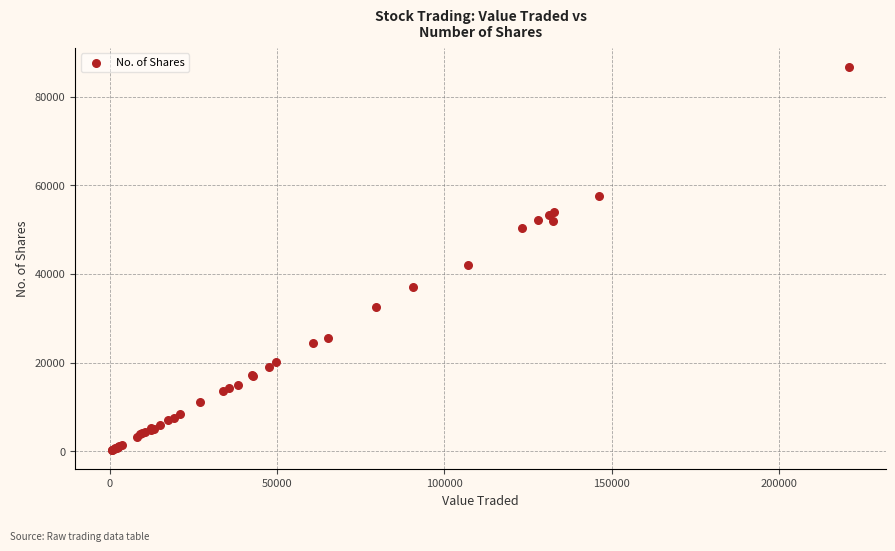

What Y value in the scatter plot is closest to 43486?

41972